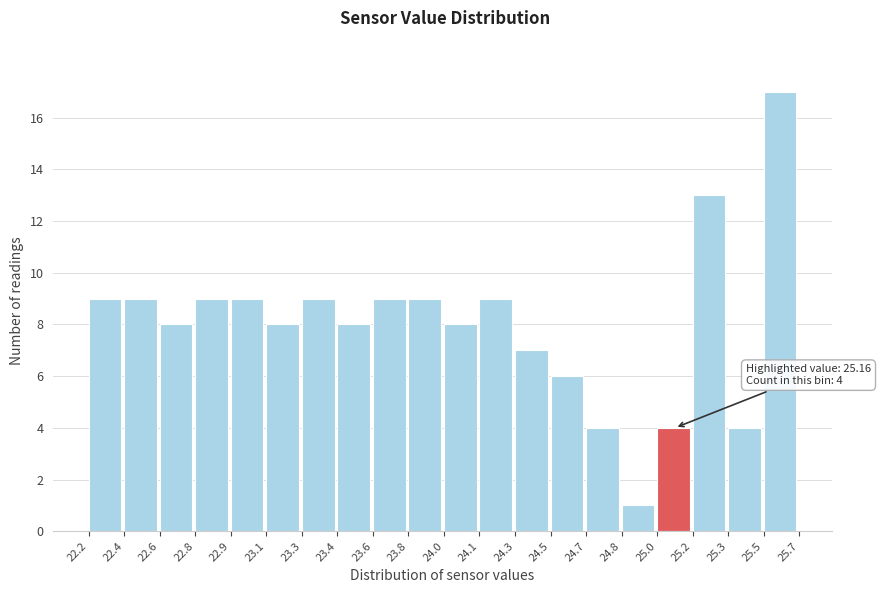

Reading left to right, transcribe all the data shown in this chart.

9	9	8	9	9	8	9	8	9	9	8	9	7	6	4	1	4	13	4	17